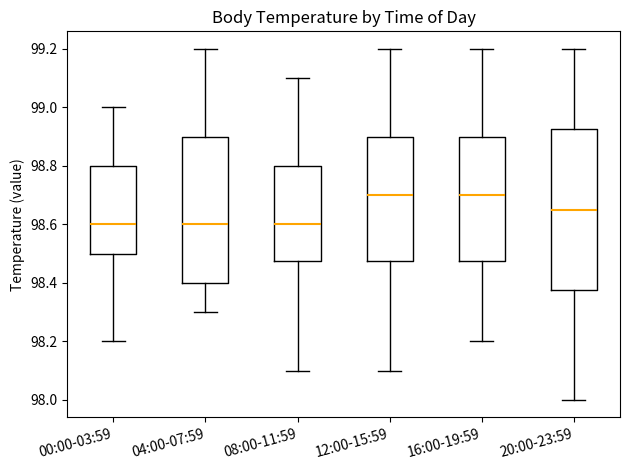

Comparing the boxes themselves (not the whiskers), which one is the tallest?

20:00-23:59